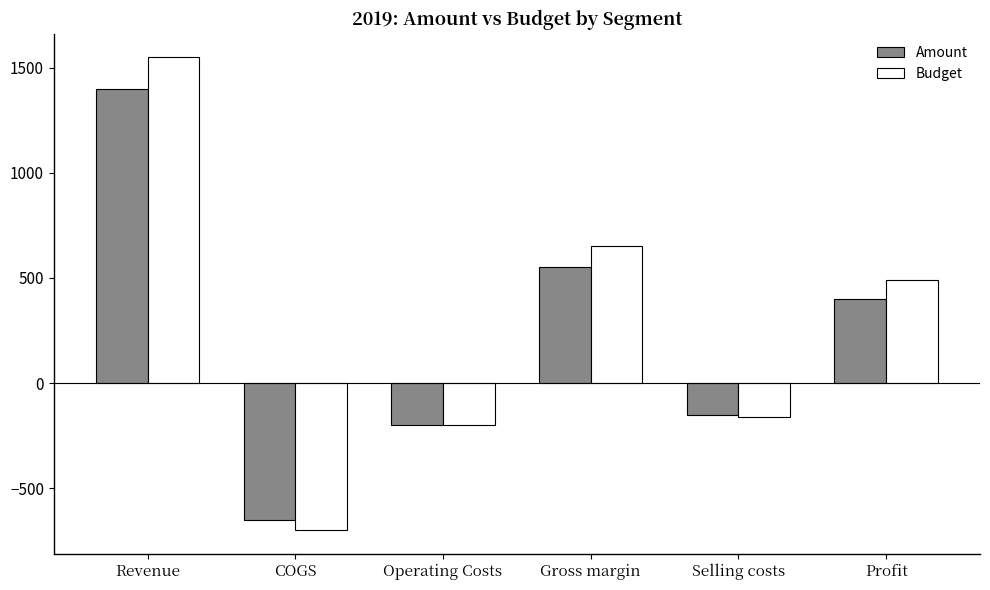

The value of Amount at COGS is -650. True or false?

True